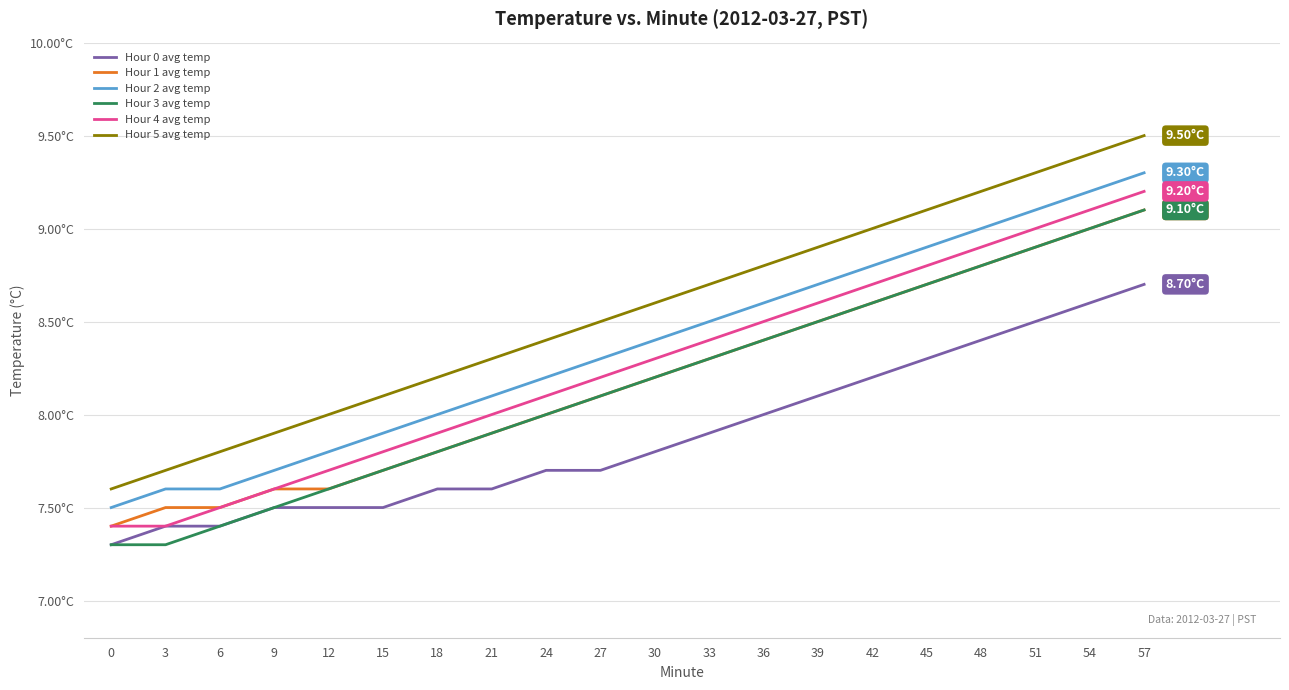

True or false: Hour 5 avg temp and Hour 0 avg temp intersect in this chart.

False